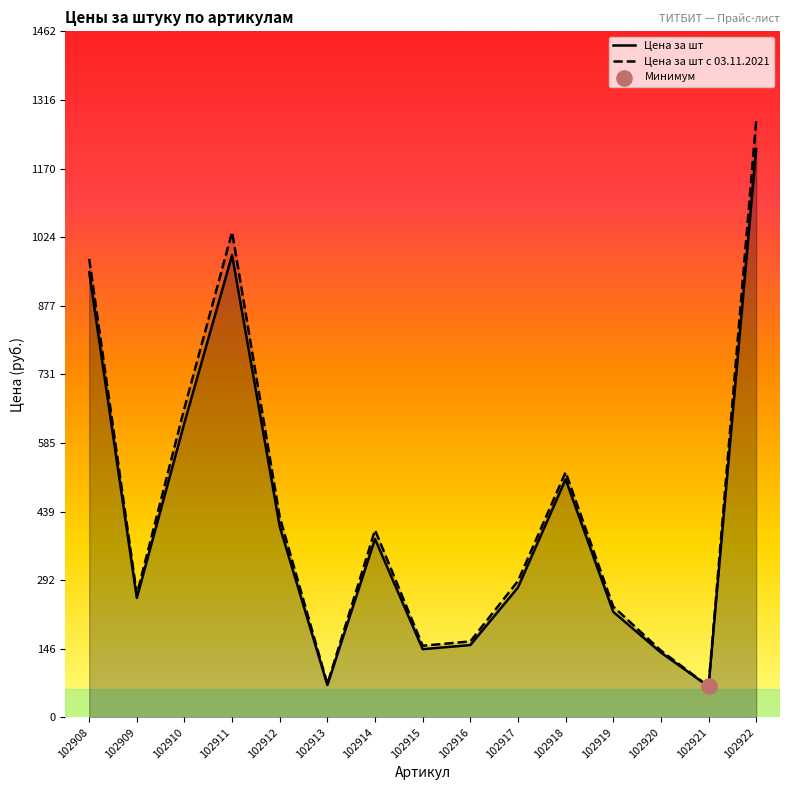

Which series has the largest Y range (max minus min)?

Цена за шт с 03.11.2021